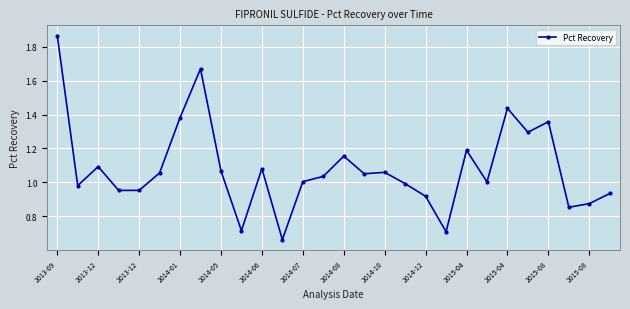

True or false: the data has more than 0 interior local peaks.

True